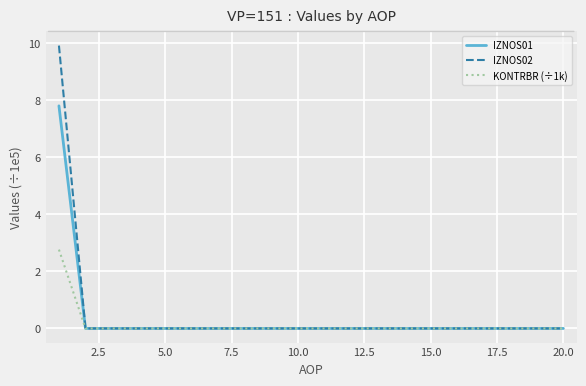

List the series in order of their peak value, lowest first.

KONTRBR (÷1k), IZNOS01, IZNOS02